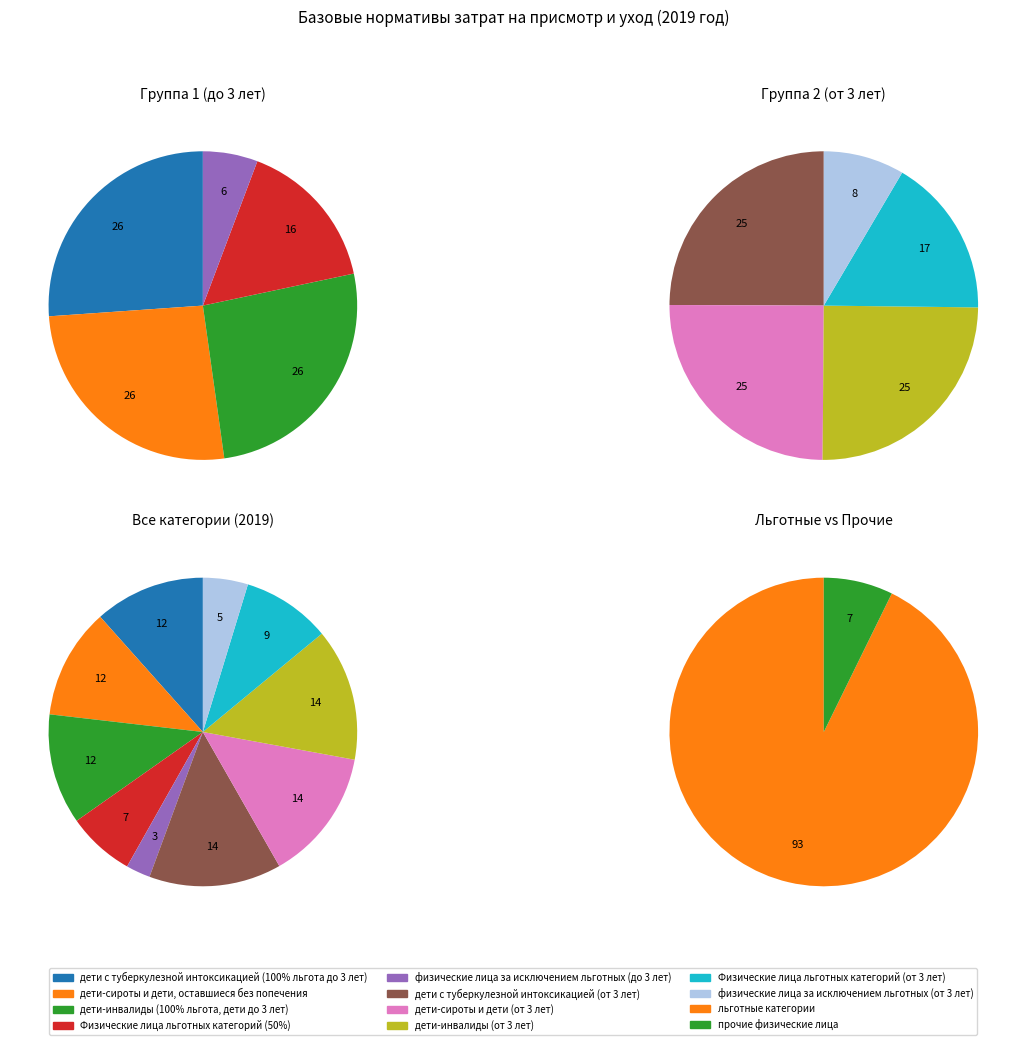

Do дети с туберкулезной интоксикацией (100% льгота до 3 лет) and физические лица за исключением льготных (до 3 лет) together represent more than half of the pie?

No